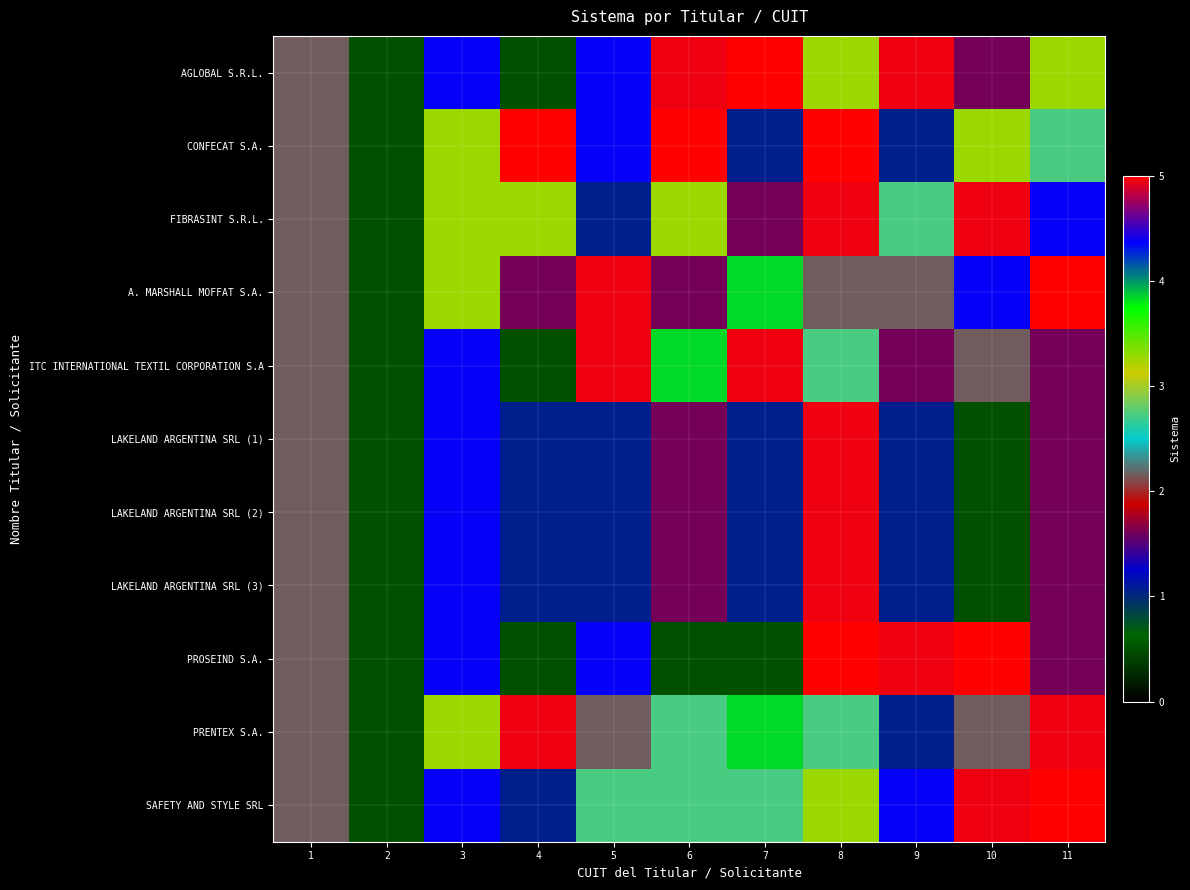

Between 9 and 5, which is larger?

9